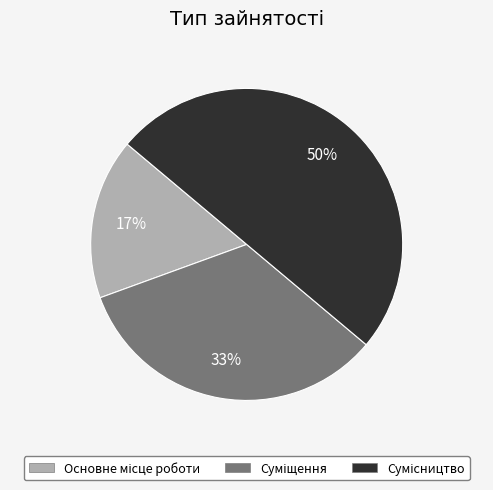

To the nearest percent, what is the average slice percentage?

33%